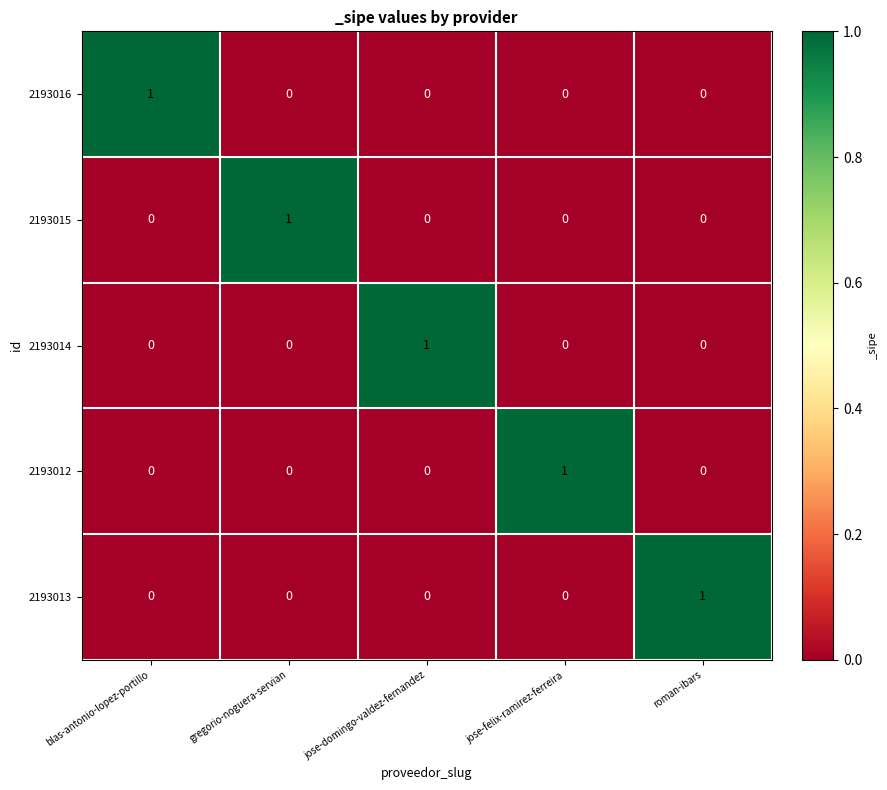

Reading left to right, list all the values displayed in this chart.

2193016: 1	0	0	0	0
2193015: 0	1	0	0	0
2193014: 0	0	1	0	0
2193012: 0	0	0	1	0
2193013: 0	0	0	0	1